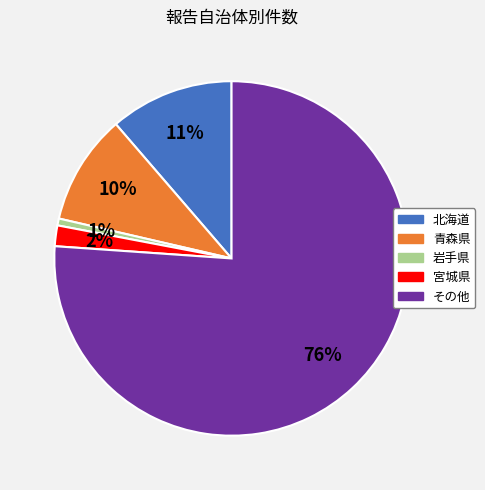

What is the ratio of the value at 岩手県 to the value at 北海道?

0.1